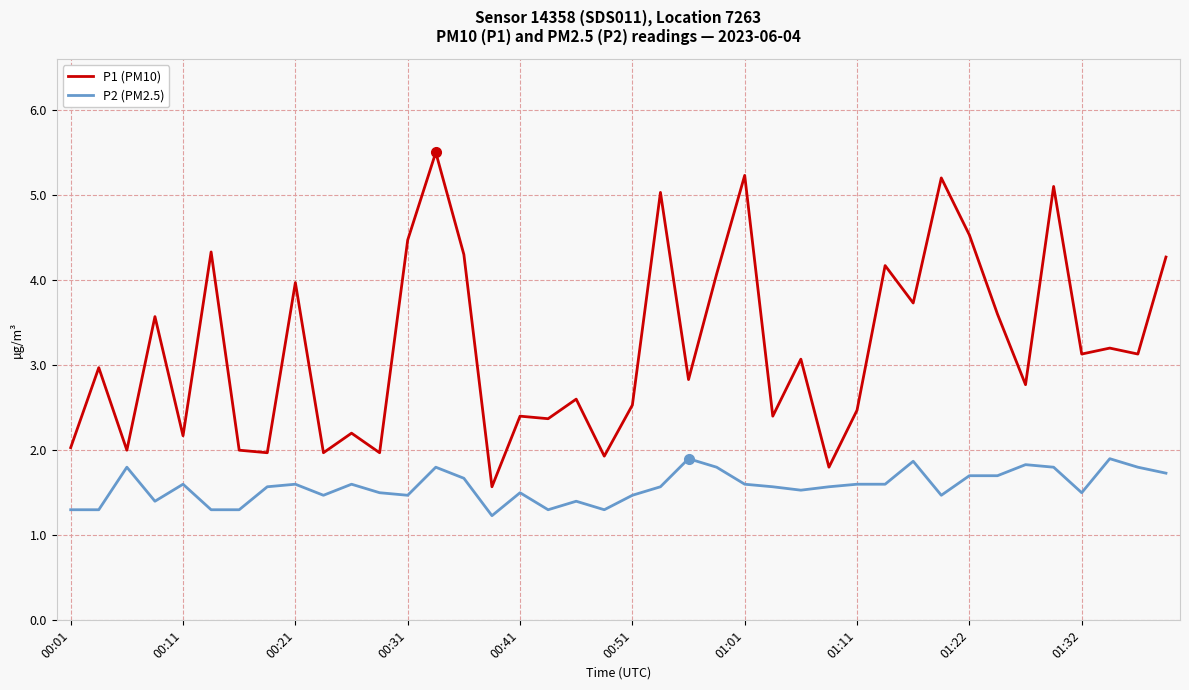

Which series has the largest total across all categories?

P1 (PM10)